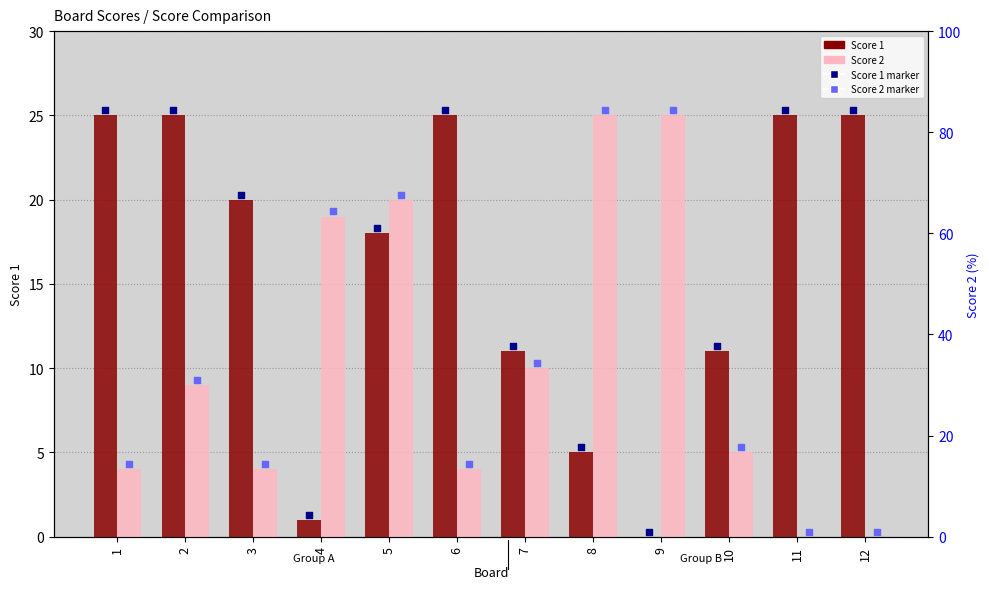

Is the value of Score 2 at 10 greater than the value of Score 1 at 1?

No